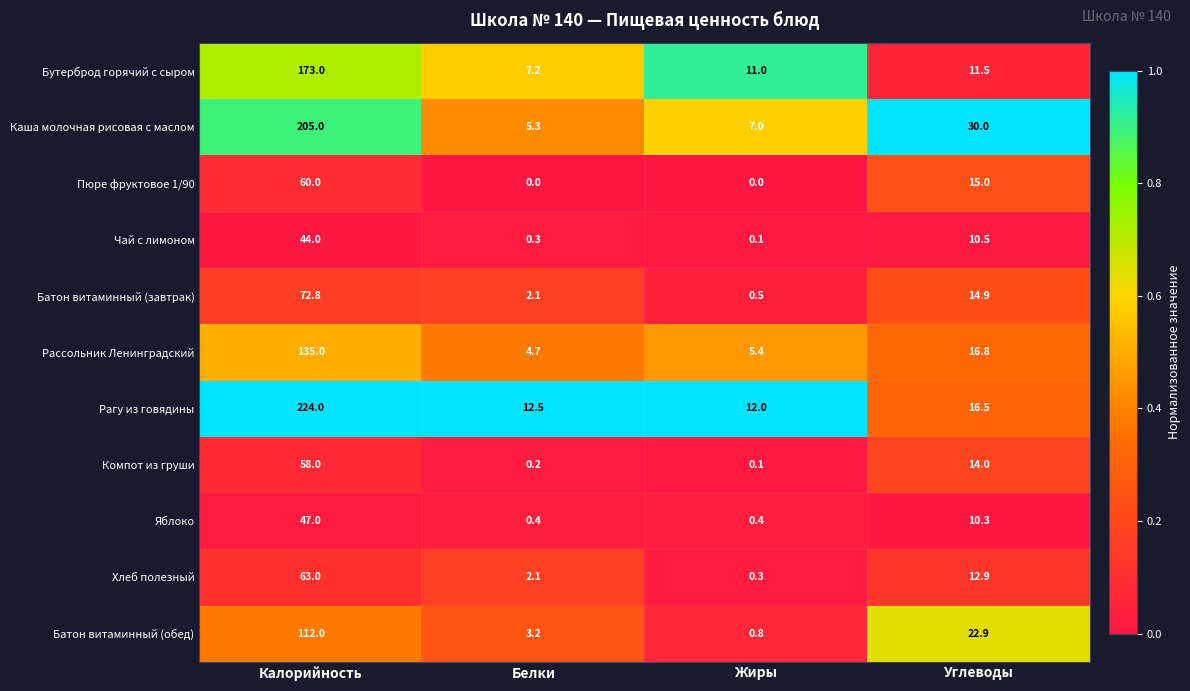

What is the total value across all series at Калорийность?

1193.8